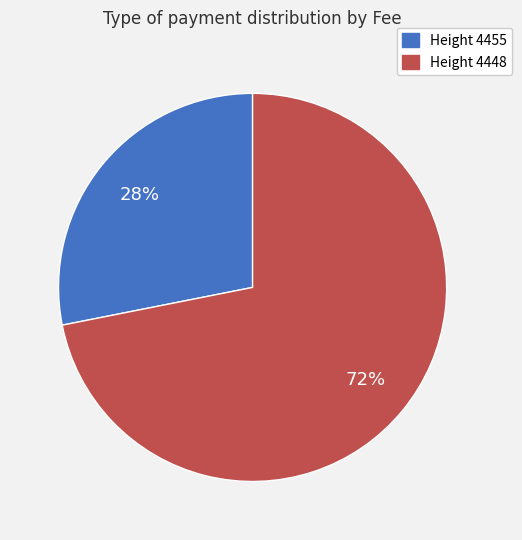

To the nearest percent, what is the difference between the largest and smallest slice percentages?

44%